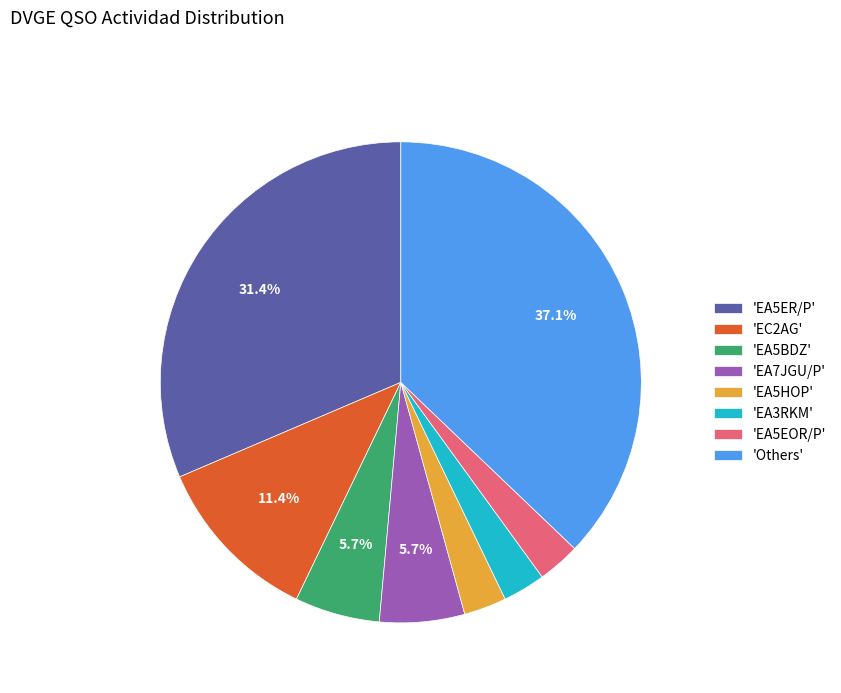

What is the ratio of the value at 'EC2AG' to the value at 'EA5BDZ'?

2.0